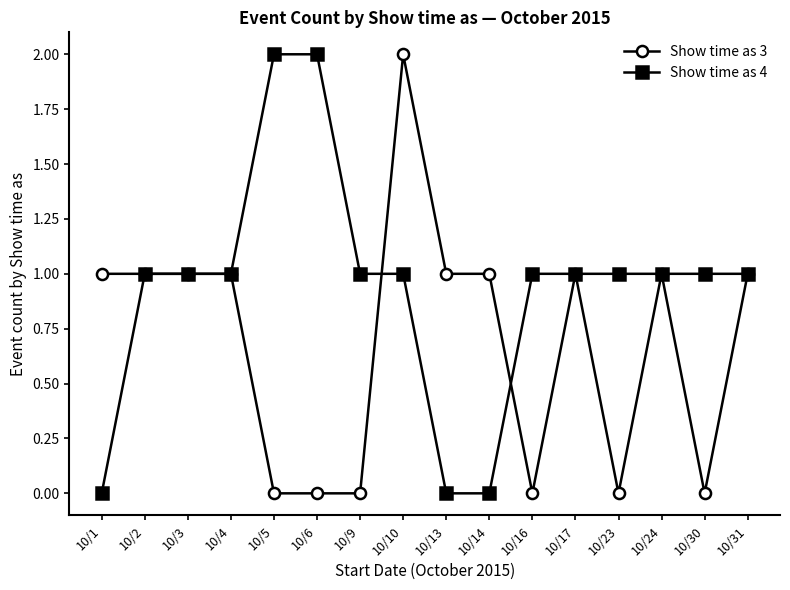

What is the difference between the maximum and minimum values in the Show time as 4 series?

2